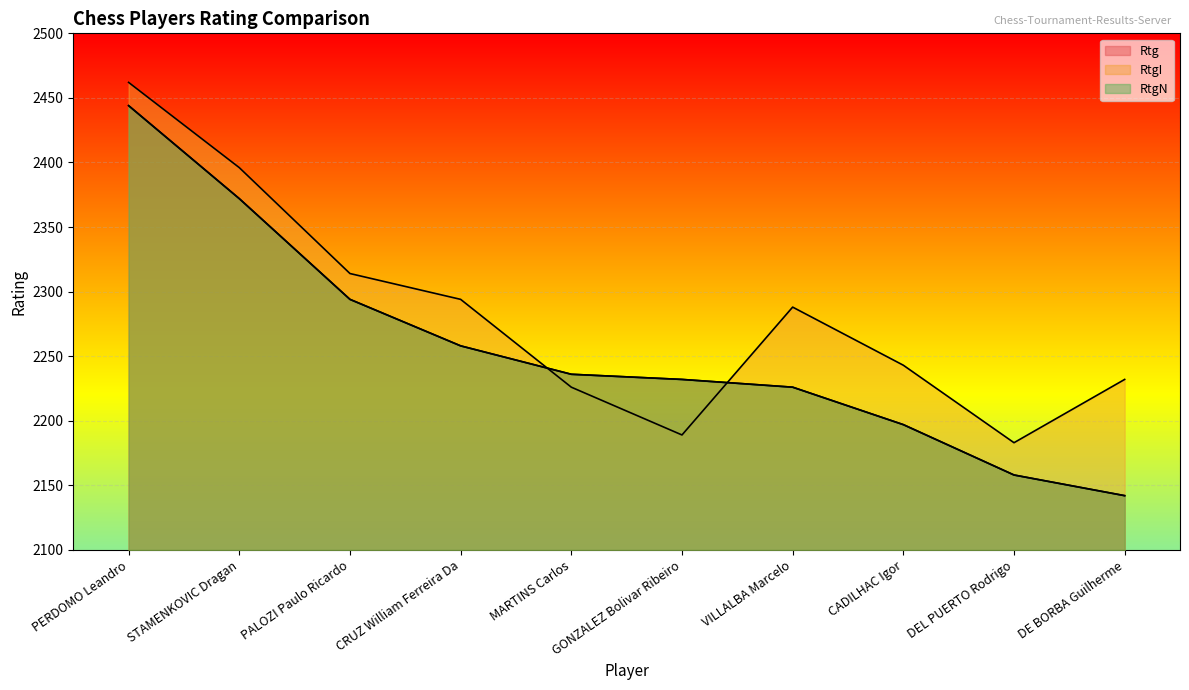

Which series ends up on top after the final intersection of RtgI and Rtg?

RtgI